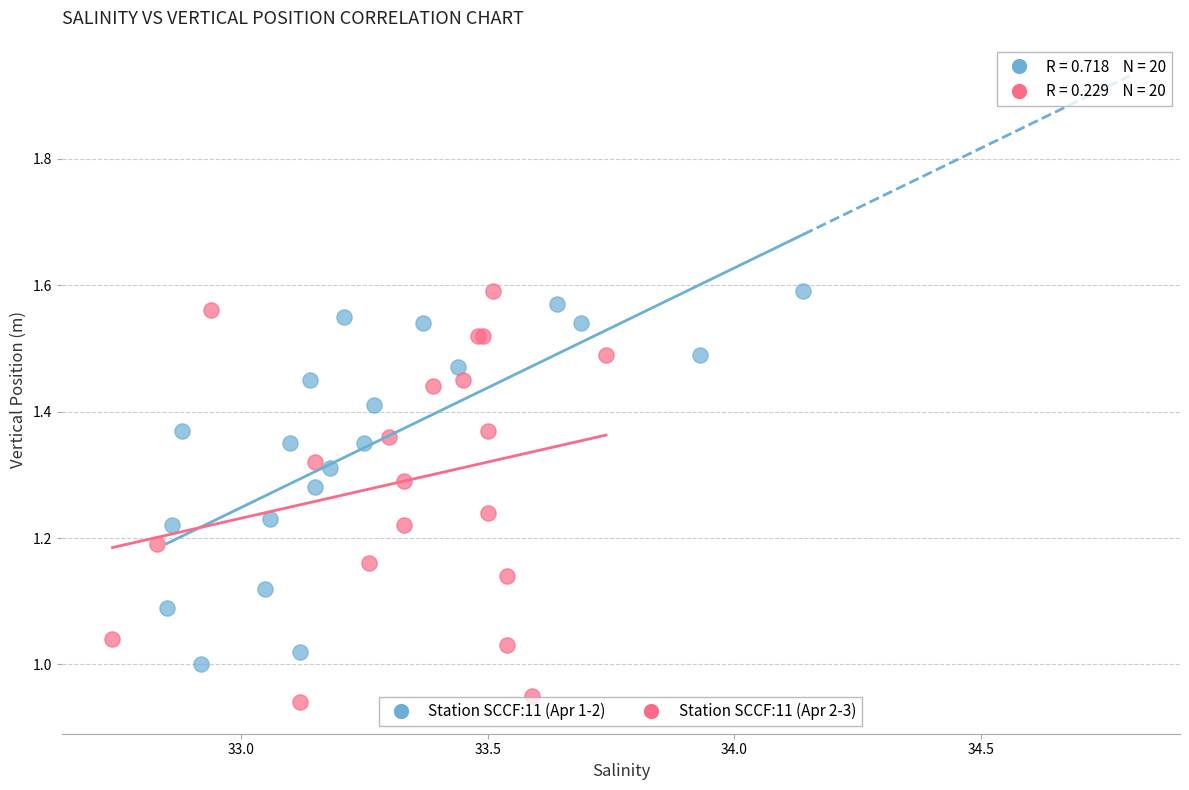

What are all the series names shown in the legend?

Station SCCF:11 (Apr 1-2), Station SCCF:11 (Apr 2-3)